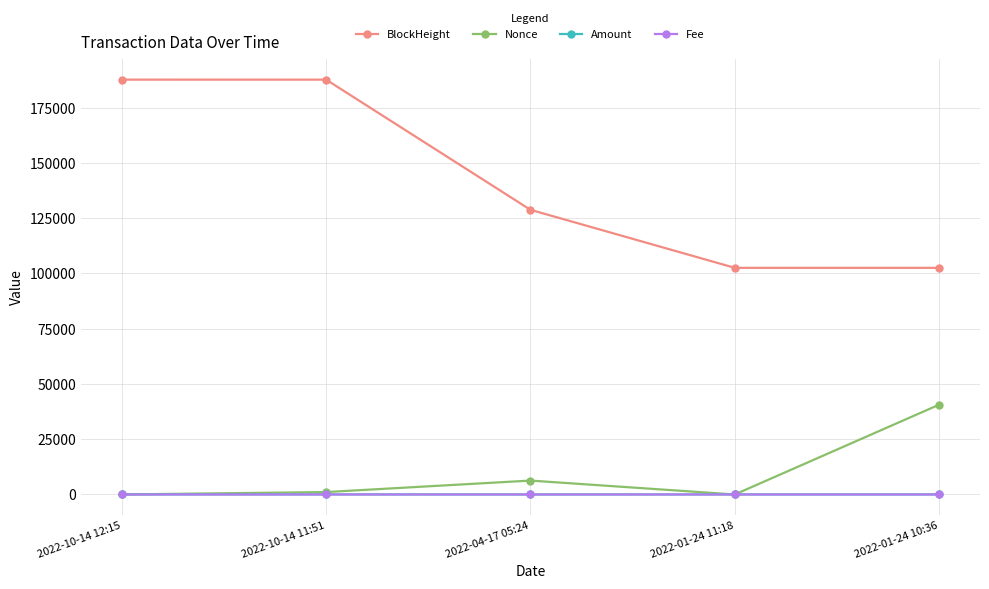

What is the spread (max minus min) of values at 2022-01-24 10:36?

102540.9